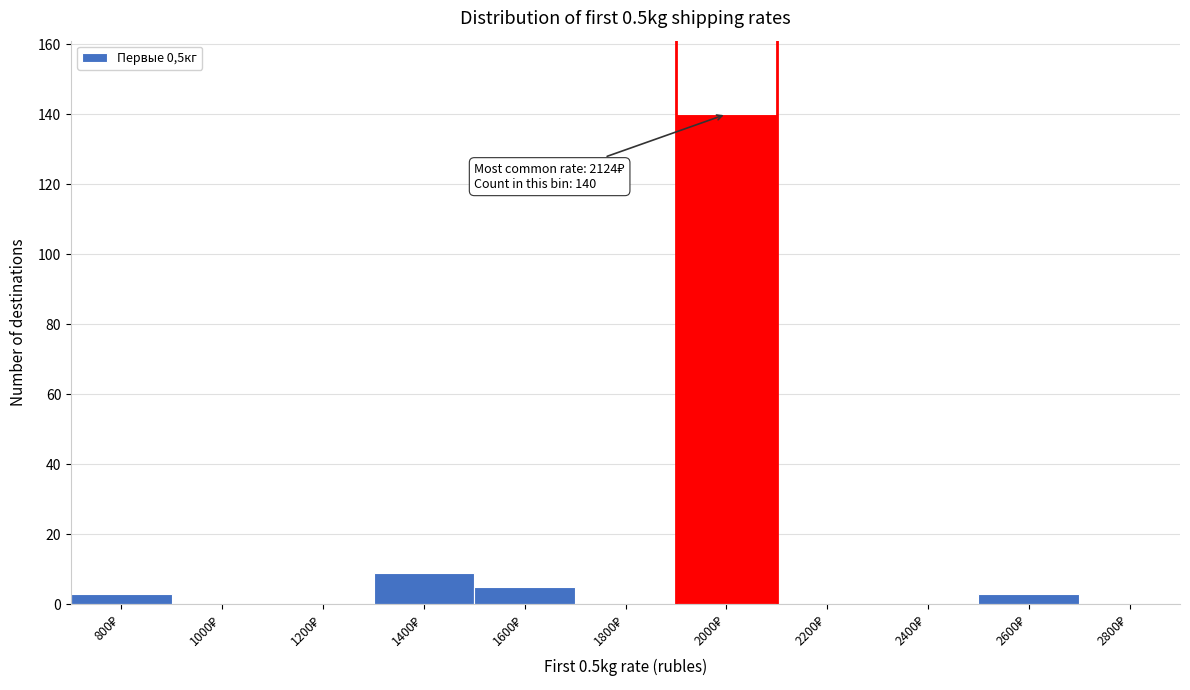

What is the sum of all values?

160